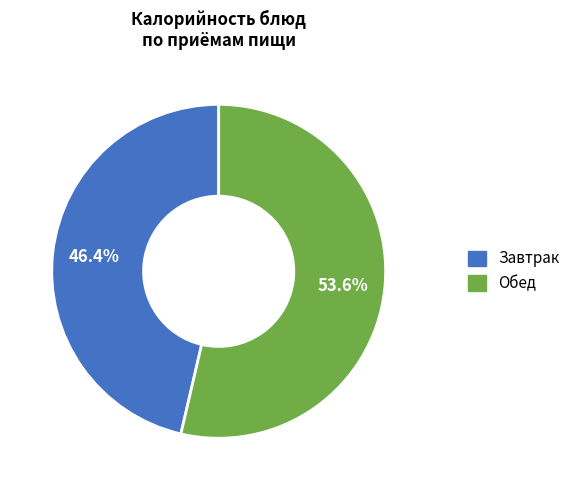

To the nearest percent, what is the difference between the largest and smallest slice percentages?

7%